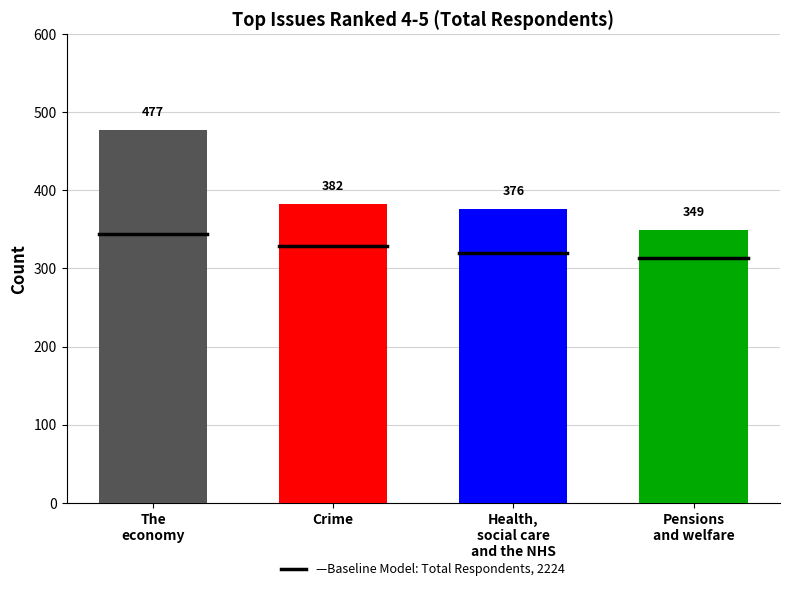

What is the label of the 1st bar from the left?

The economy